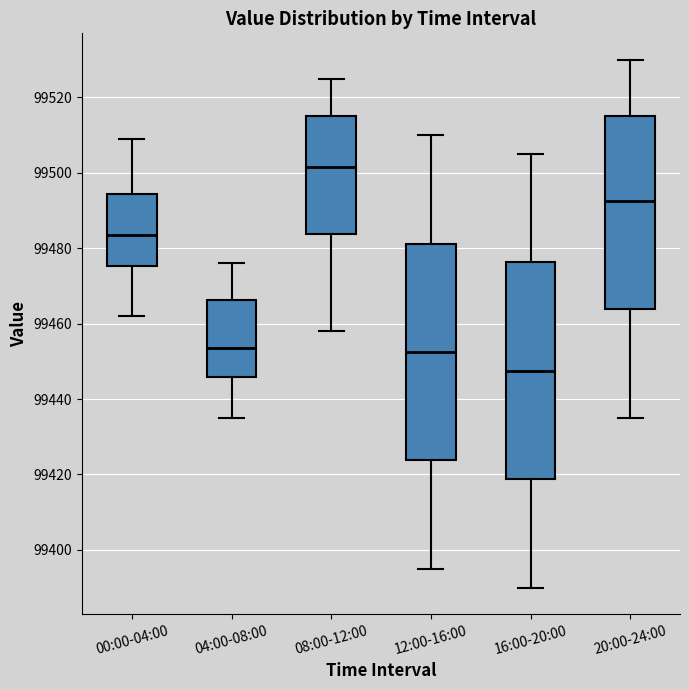

Reading left to right, transcribe this box plot: for each box, give where its median line is, the range the box spans, and where its two whiskers end, as read against the y-axis. The values are not printed on the chart, so give them approximately, as read against the axis.

00:00-04:00: median 99484, box 99476 to 99494, whiskers 99462 to 99510
04:00-08:00: median 99454, box 99446 to 99466, whiskers 99436 to 99476
08:00-12:00: median 99502, box 99484 to 99516, whiskers 99458 to 99526
12:00-16:00: median 99452, box 99424 to 99482, whiskers 99396 to 99510
16:00-20:00: median 99448, box 99418 to 99476, whiskers 99390 to 99506
20:00-24:00: median 99492, box 99464 to 99516, whiskers 99436 to 99530